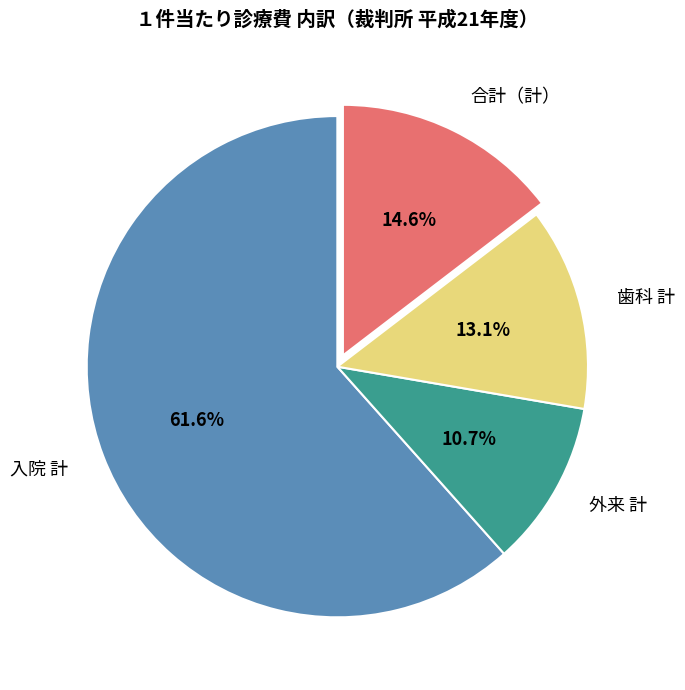

What is the largest slice in the pie chart?

入院 計